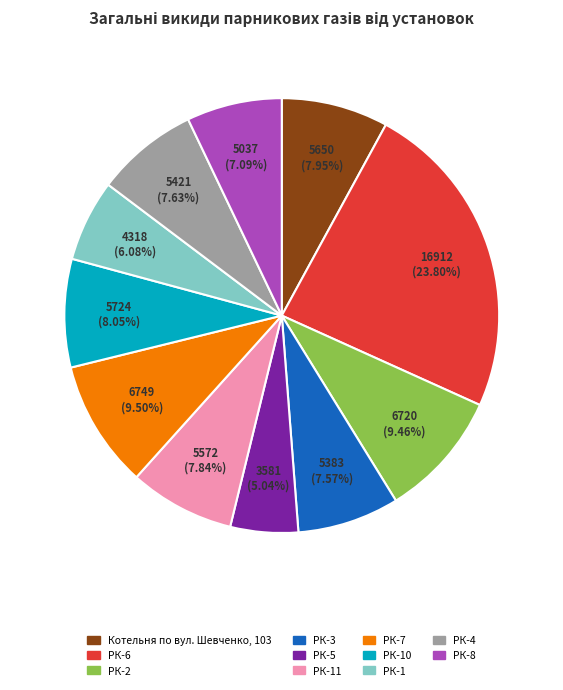

Is there any slice that represents more than half of the pie?

No